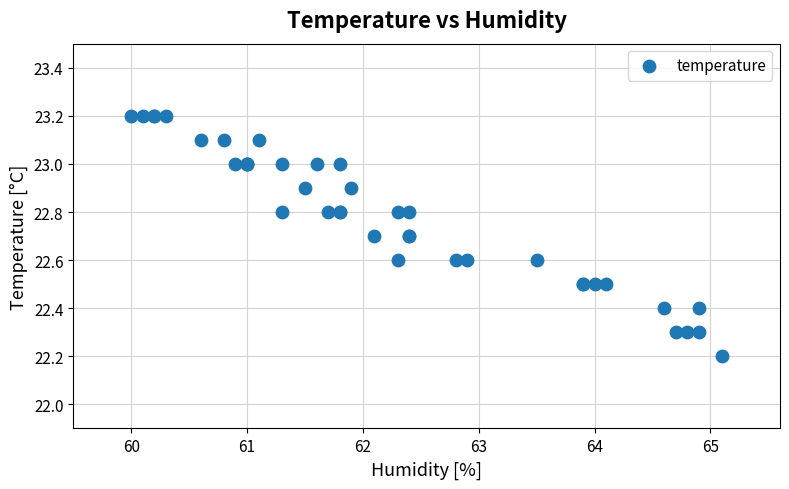

What Y value in the scatter plot is closest to 22?

22.2